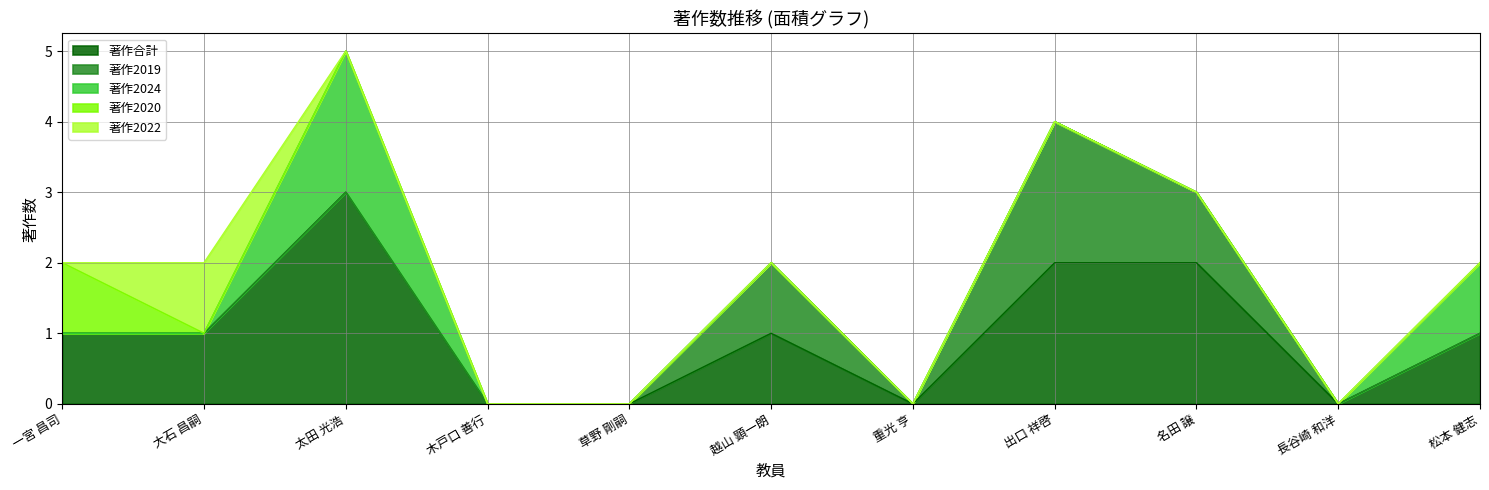

Reading left to right, transcribe all the data shown in this chart.

著作合計: 1	1	3	0	0	1	0	2	2	0	1
著作2019: 0	0	0	0	0	1	0	2	1	0	0
著作2024: 0	0	2	0	0	0	0	0	0	0	1
著作2020: 1	0	0	0	0	0	0	0	0	0	0
著作2022: 0	1	0	0	0	0	0	0	0	0	0